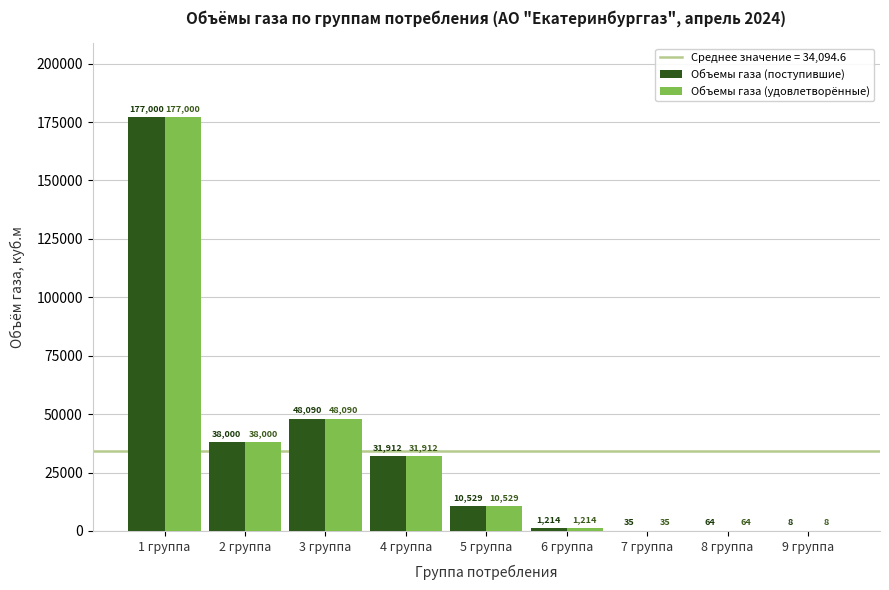

What is the highest value of the Объемы газа (удовлетворённые) series?

177000.0